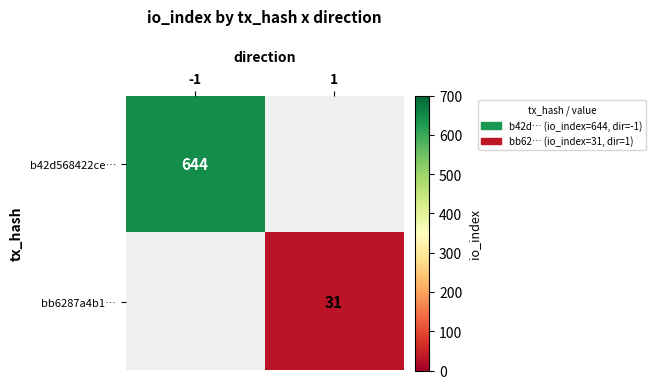

Is it true that bb6287a4b1… equals 31 at 1?

True